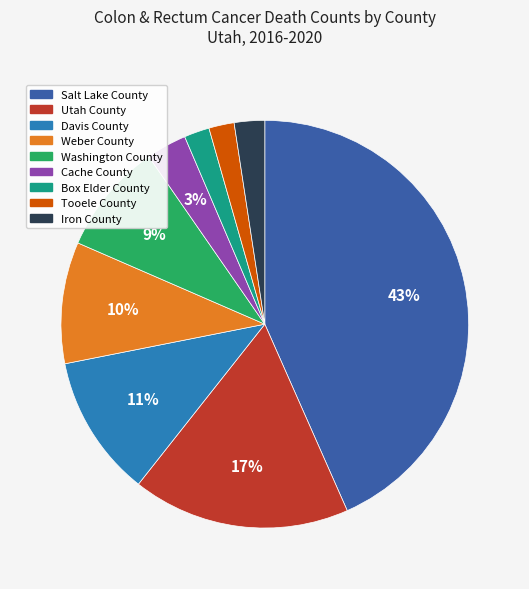

Do Davis County and Weber County together represent more than half of the pie?

No